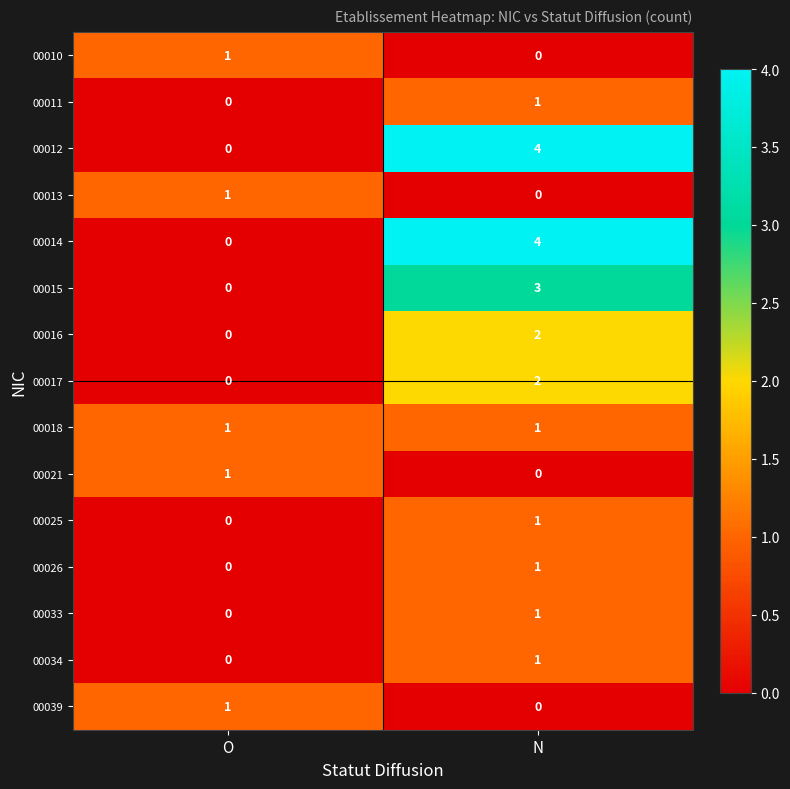

What is the total value across all series at O?

5